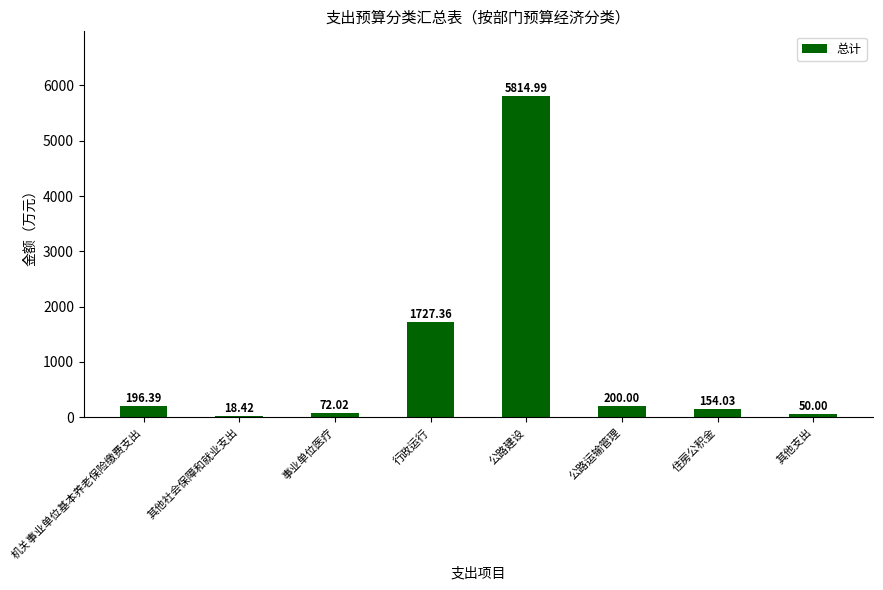

Are the bars horizontal?

No